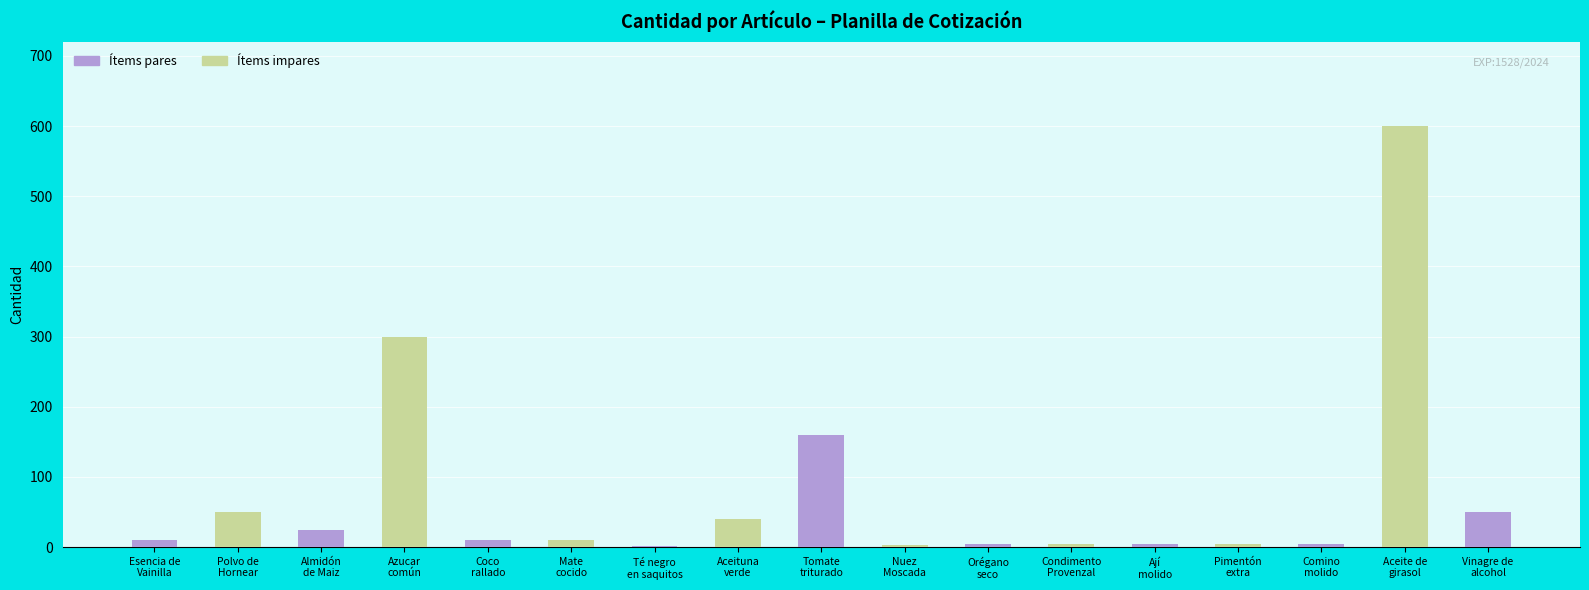

What is the sum of all values?

1282